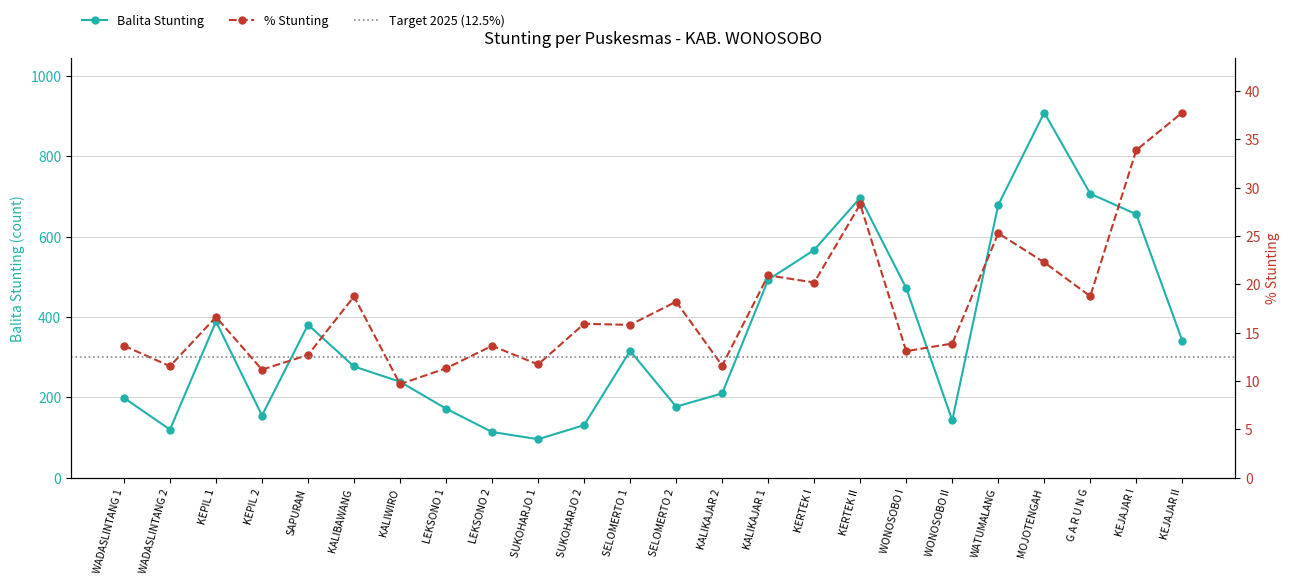

Reading left to right, what are all the values shown in this chart?

Balita Stunting: WADASLINTANG 1=199.0	WADASLINTANG 2=120.0	KEPIL 1=389.0	KEPIL 2=155.0	SAPURAN=381.0	KALIBAWANG=277.0	KALIWIRO=239.0	LEKSONO 1=172.0	LEKSONO 2=114.0	SUKOHARJO 1=96.0	SUKOHARJO 2=131.0	SELOMERTO 1=316.0	SELOMERTO 2=177.0	KALIKAJAR 2=210.0	KALIKAJAR 1=493.0	KERTEK I=567.0	KERTEK II=697.0	WONOSOBO I=472.0	WONOSOBO II=143.0	WATUMALANG=679.0	MOJOTENGAH=909.0	G A R U N G=707.0	KEJAJAR I=656.0	KEJAJAR II=341.0
% Stunting: WADASLINTANG 1=13.7	WADASLINTANG 2=11.5	KEPIL 1=16.6	KEPIL 2=11.2	SAPURAN=12.7	KALIBAWANG=18.8	KALIWIRO=9.7	LEKSONO 1=11.3	LEKSONO 2=13.6	SUKOHARJO 1=11.7	SUKOHARJO 2=15.9	SELOMERTO 1=15.8	SELOMERTO 2=18.2	KALIKAJAR 2=11.6	KALIKAJAR 1=20.9	KERTEK I=20.2	KERTEK II=28.3	WONOSOBO I=13.1	WONOSOBO II=13.9	WATUMALANG=25.3	MOJOTENGAH=22.3	G A R U N G=18.8	KEJAJAR I=33.9	KEJAJAR II=37.8